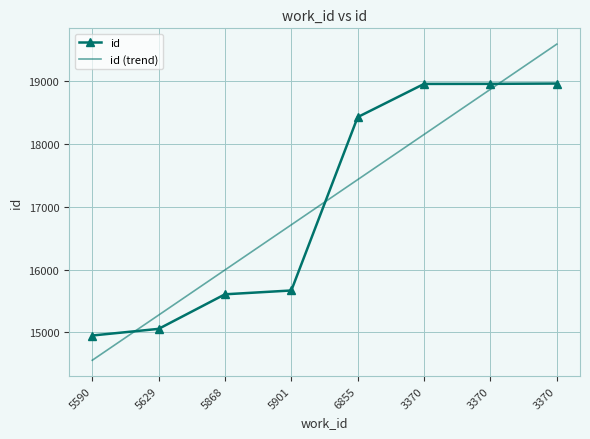

The id series shows 24842.7 at 6855. True or false?

False